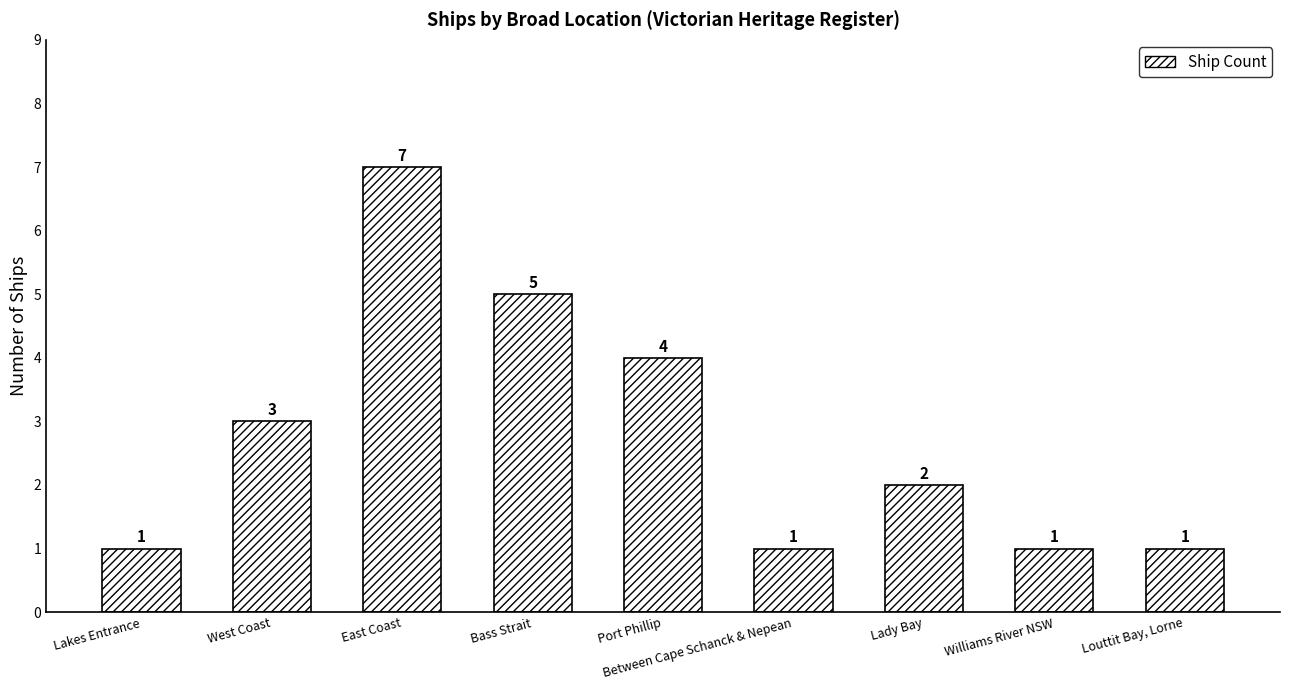

What is the value of the 2nd bar from the left?

3